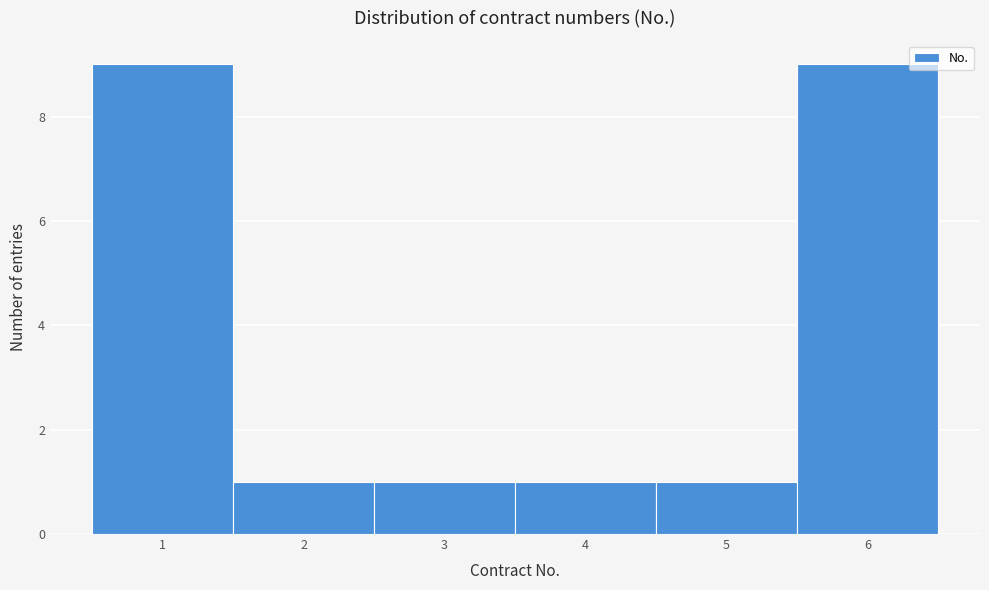

How tall is the bar that spans 0.5 to 1.5 on the x-axis? The values are not printed on the chart, so give them approximately, as read against the axis.

9